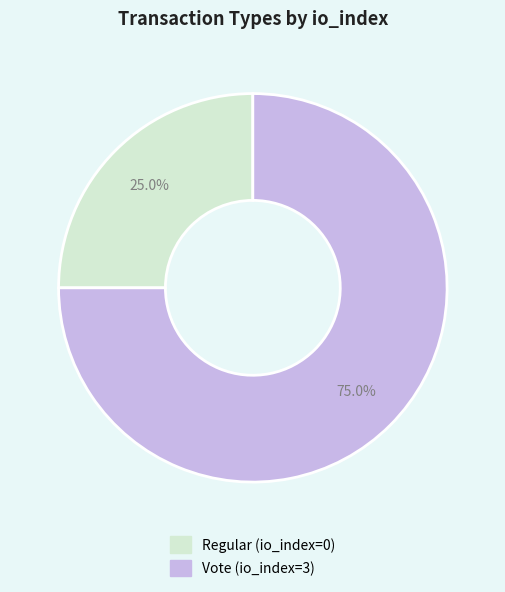

To the nearest percent, what is the average slice percentage?

50%